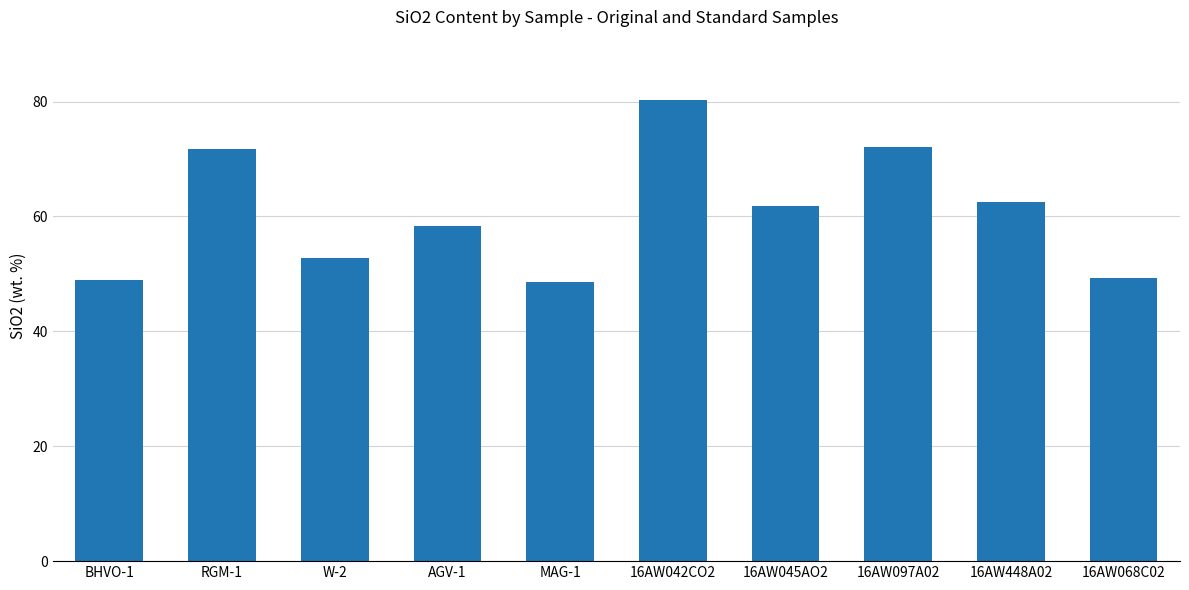

What is the label of the 6th bar from the right?

MAG-1